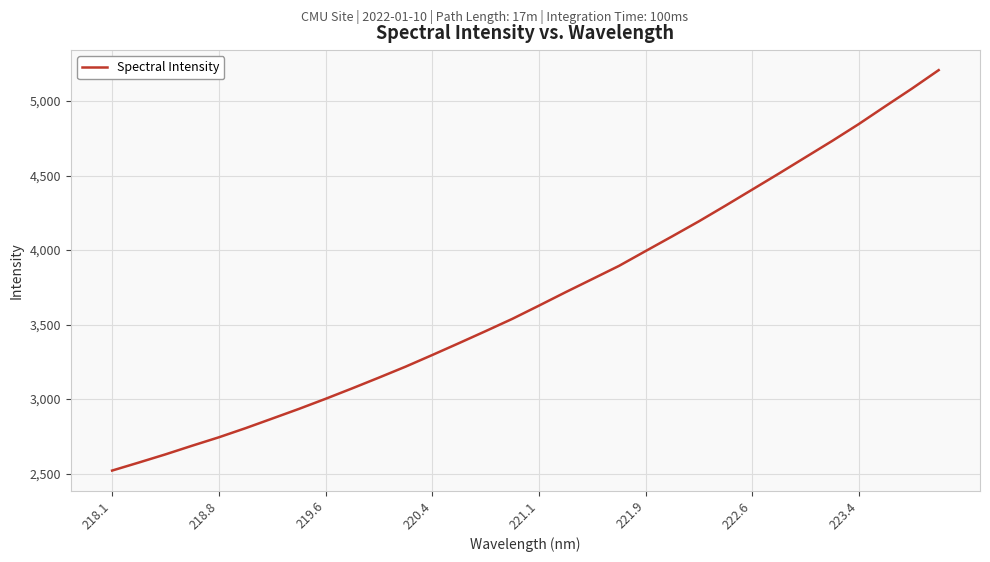

What is the minimum value shown in the chart?

2520.3